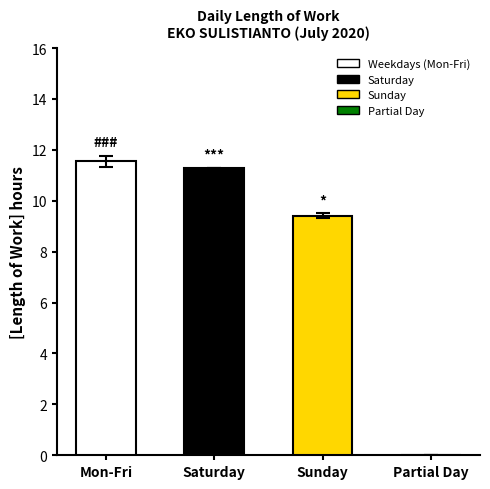

Between Mon-Fri and Sunday, which is larger?

Mon-Fri